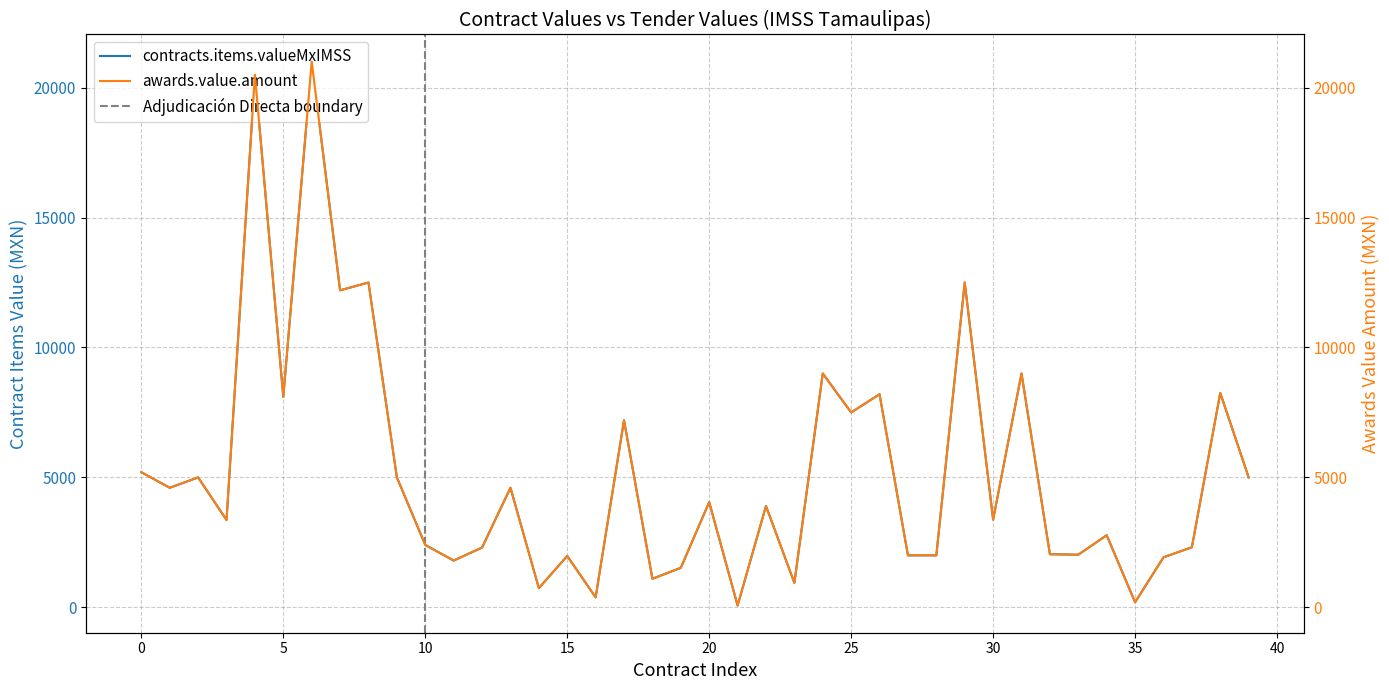

True or false: awards.value.amount and contracts.items.valueMxIMSS intersect in this chart.

False